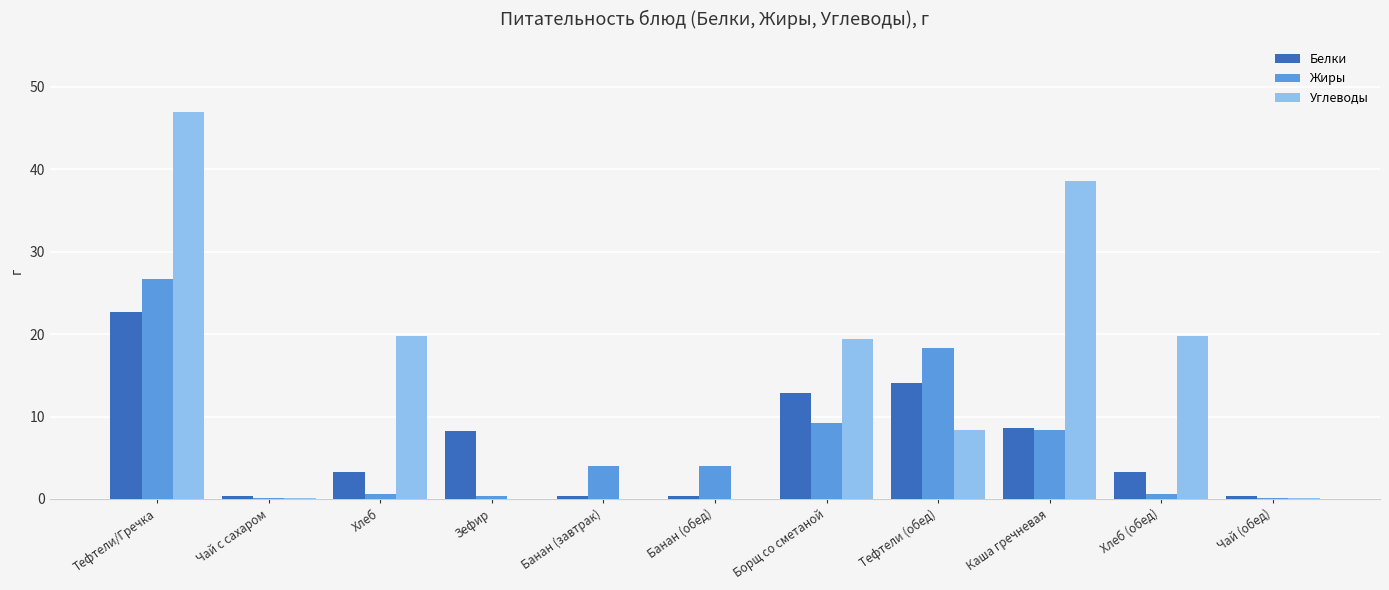

Which series has the largest total across all categories?

Углеводы